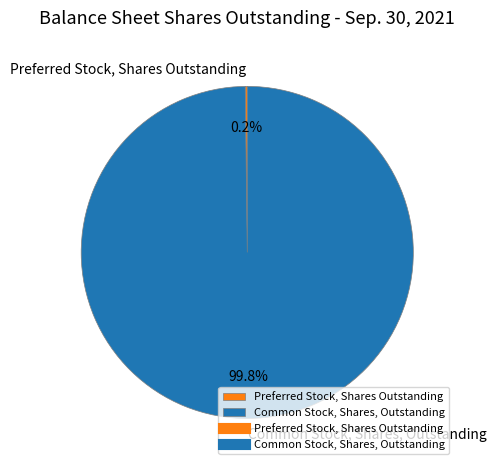

Which category has the biggest portion of the pie?

Common Stock, Shares, Outstanding